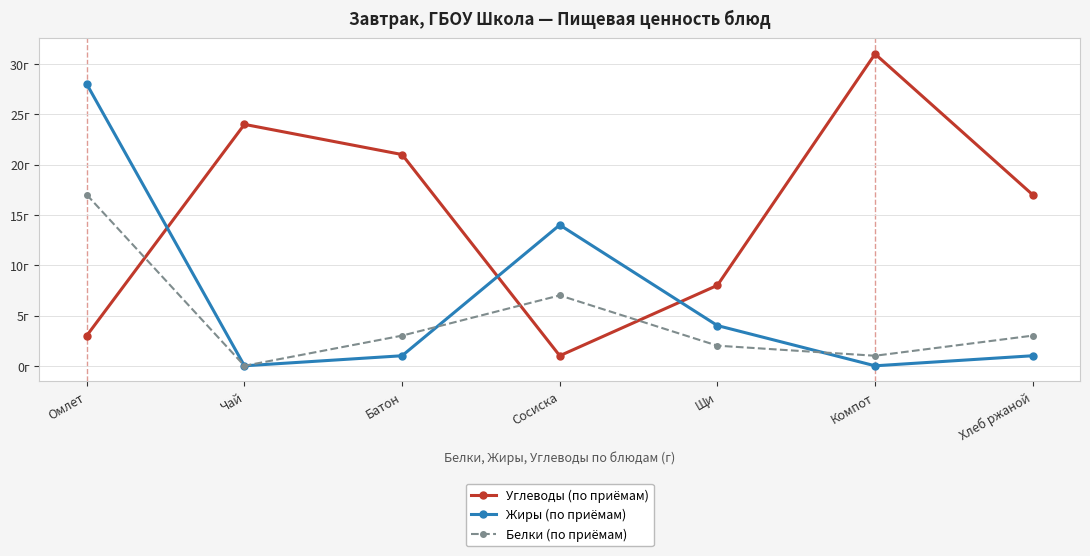

Rank the series by their maximum value, from lowest to highest.

Белки (по приёмам), Жиры (по приёмам), Углеводы (по приёмам)